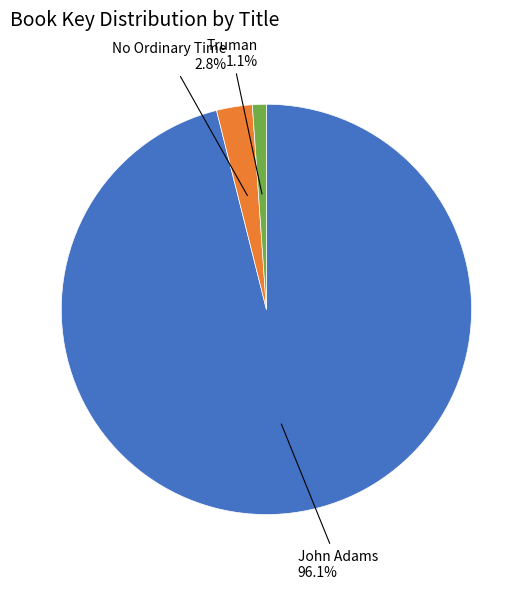

Do John Adams and No Ordinary Time together represent more than half of the pie?

Yes